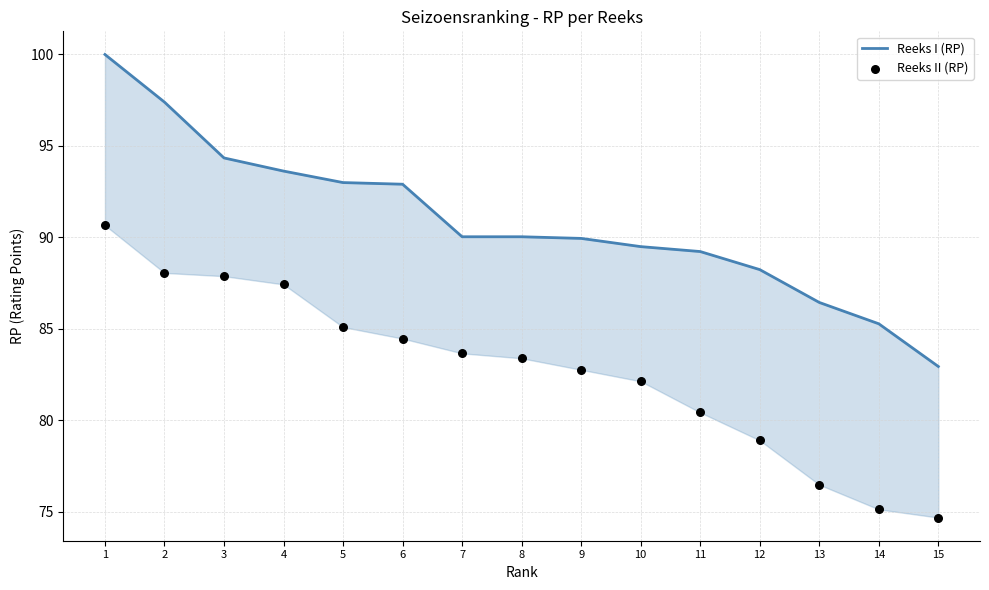

At how many categories does at least one series exceed 92?

6